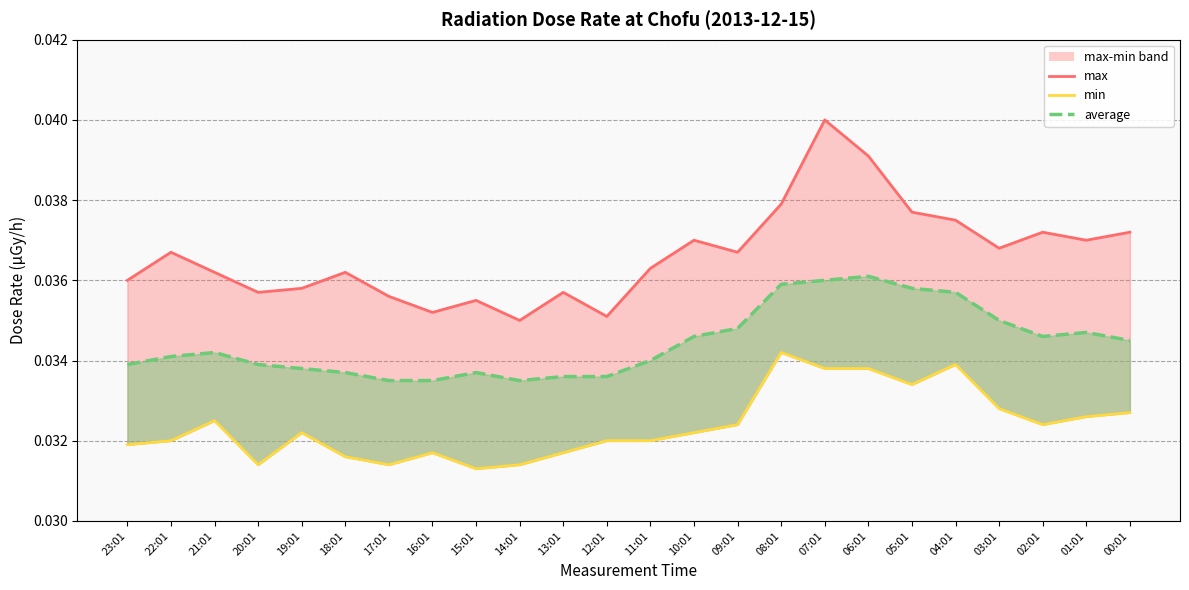

Which category has the lowest value across all series?

15:01